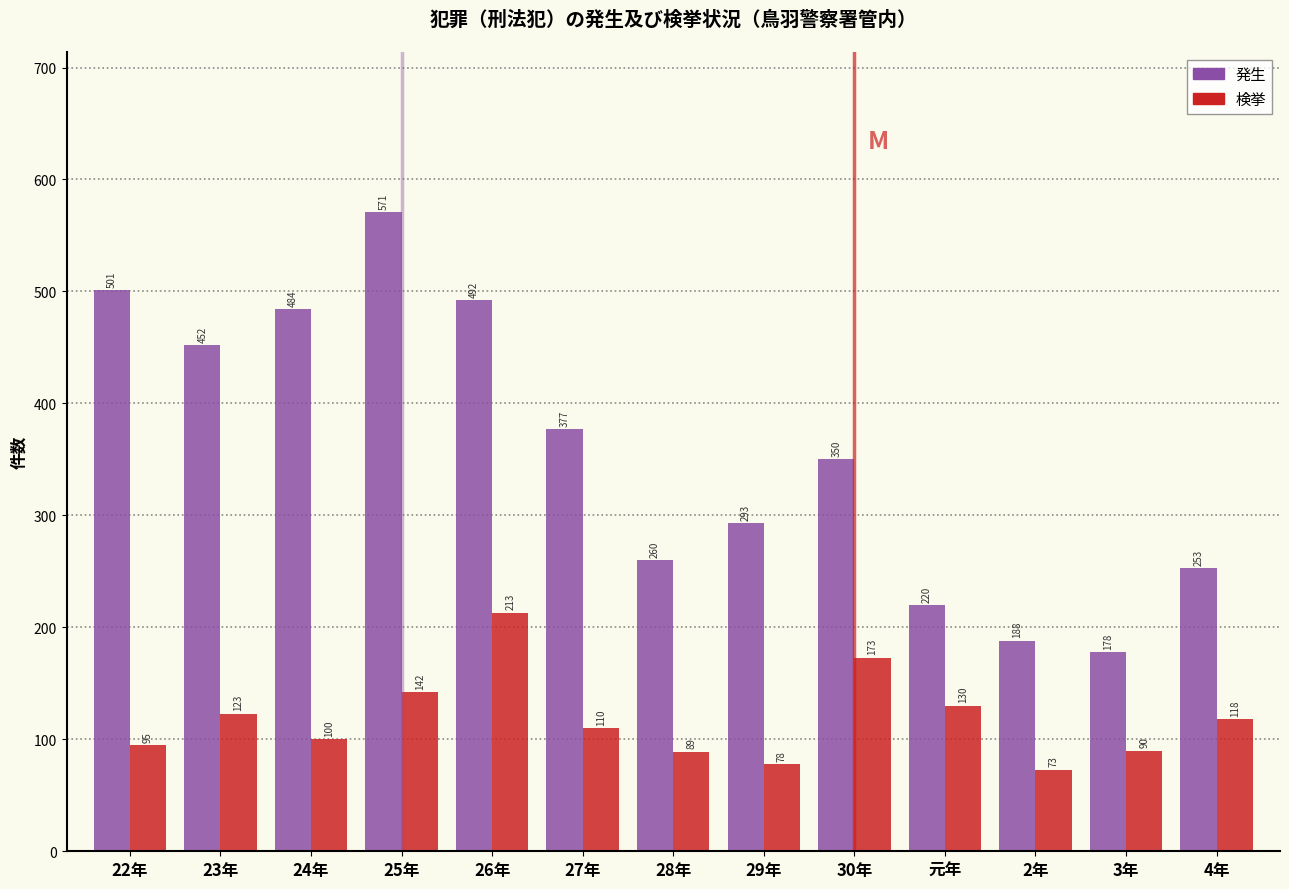

Reading right to left, transcribe all the data shown in this chart.

発生: 253	178	188	220	350	293	260	377	492	571	484	452	501
検挙: 118	90	73	130	173	78	89	110	213	142	100	123	95